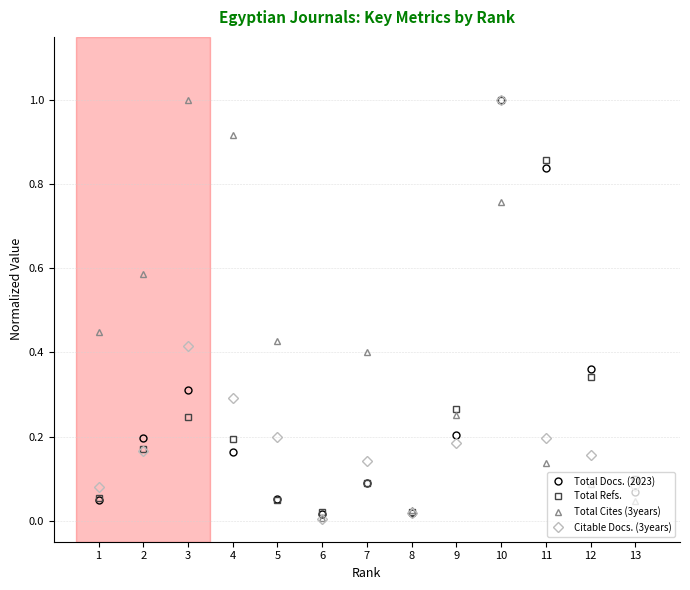

In Citable Docs. (3years), how many points are lower than both neighbors (excluding endpoints)?

2